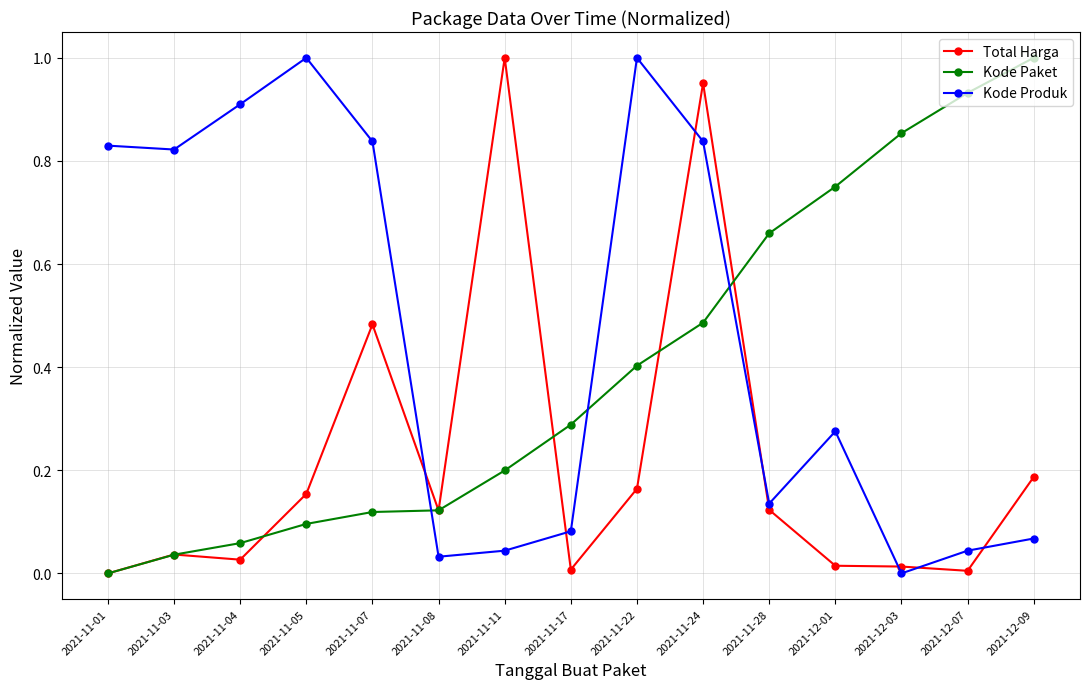

Between 2021-11-04 and 2021-11-28, which series saw the biggest shift?

Kode Produk